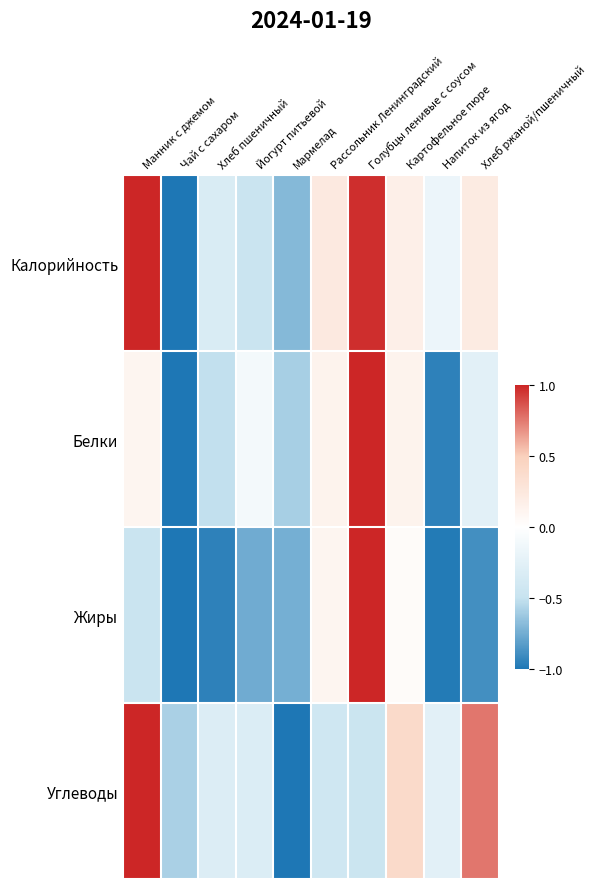

Reading left to right, what are all the values shown in this chart?

Калорийность: Манник с джемом=1.0	Чай с сахаром=-1.0	Хлеб пшеничный=-0.3	Йогурт питьевой=-0.5	Мармелад=-0.7	Рассольник Ленинградский=0.2	Голубцы ленивые с соусом=1.0	Картофельное пюре=0.2	Напиток из ягод=-0.2	Хлеб ржаной/пшеничный=0.2
Белки: Манник с джемом=0.1	Чай с сахаром=-1.0	Хлеб пшеничный=-0.5	Йогурт питьевой=-0.1	Мармелад=-0.6	Рассольник Ленинградский=0.1	Голубцы ленивые с соусом=1.0	Картофельное пюре=0.1	Напиток из ягод=-0.9	Хлеб ржаной/пшеничный=-0.3
Жиры: Манник с джемом=-0.5	Чай с сахаром=-1.0	Хлеб пшеничный=-1.0	Йогурт питьевой=-0.8	Мармелад=-0.7	Рассольник Ленинградский=0.1	Голубцы ленивые с соусом=1.0	Картофельное пюре=0.0	Напиток из ягод=-1.0	Хлеб ржаной/пшеничный=-0.9
Углеводы: Манник с джемом=1.0	Чай с сахаром=-0.6	Хлеб пшеничный=-0.3	Йогурт питьевой=-0.3	Мармелад=-1.0	Рассольник Ленинградский=-0.4	Голубцы ленивые с соусом=-0.5	Картофельное пюре=0.4	Напиток из ягод=-0.3	Хлеб ржаной/пшеничный=0.8